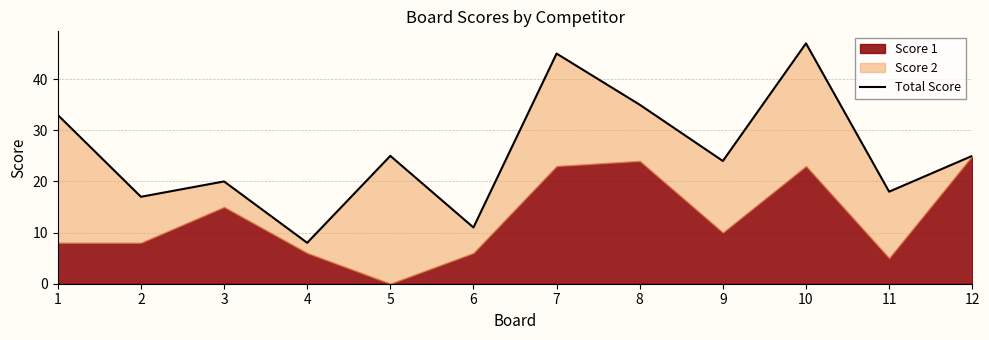

What value does the data have at 1, to the nearest 5?

35